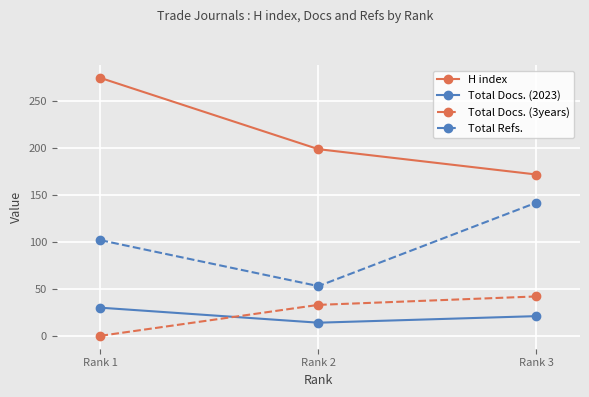

Rank the categories by H index value from lowest to highest.

Rank 3, Rank 2, Rank 1